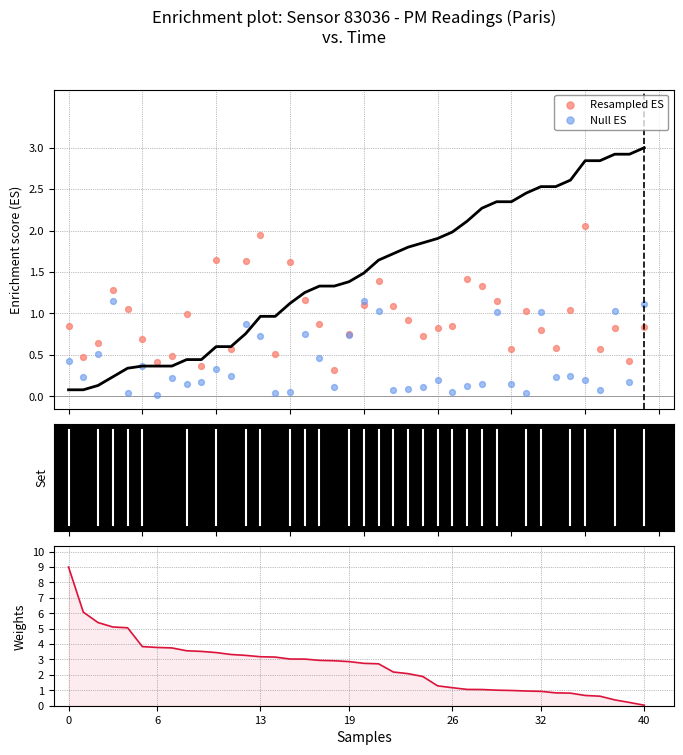

Which series contains the highest Y value?

Weights